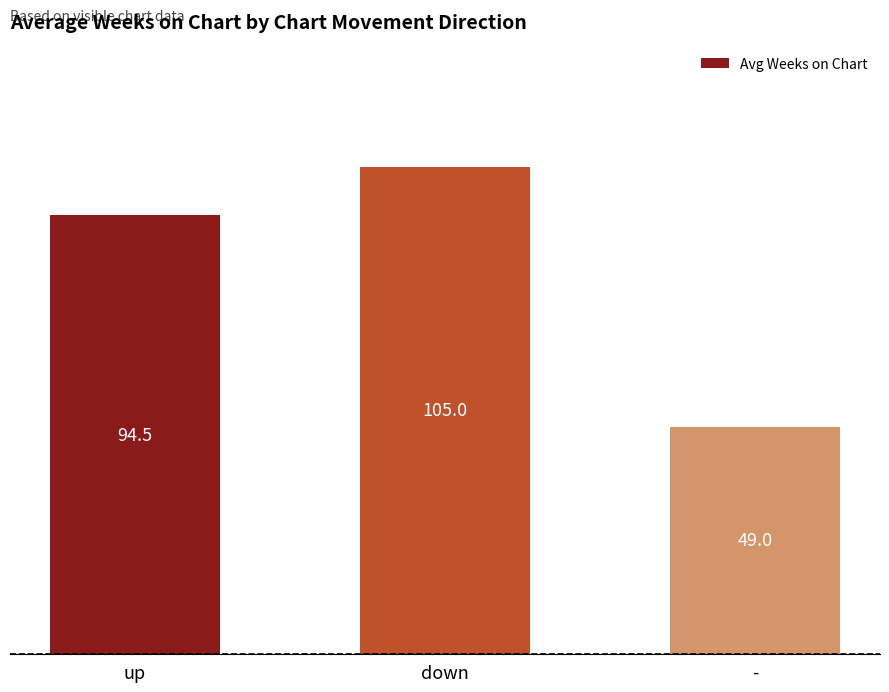

Reading left to right, what are all the values shown in this chart?

94.5	105.0	49.0